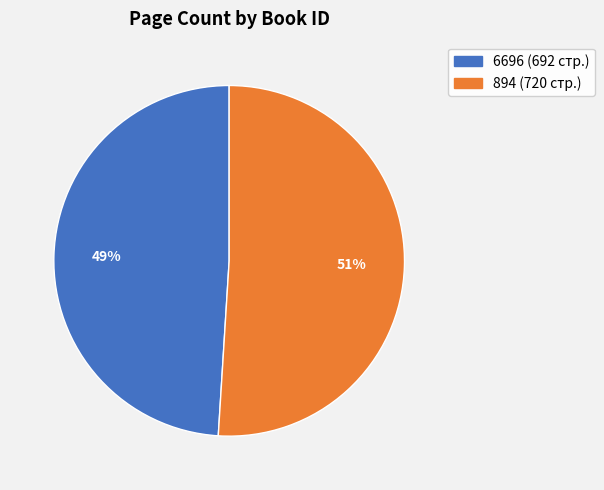

Which slice is the largest?

894